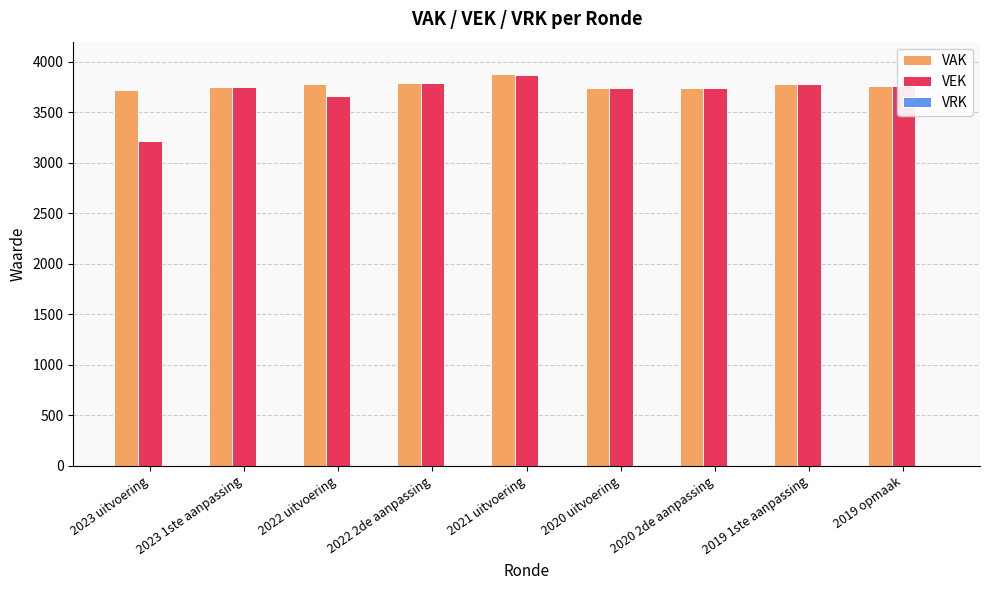

True or false: VEK has a value of 3754 at 2023 1ste aanpassing.

True